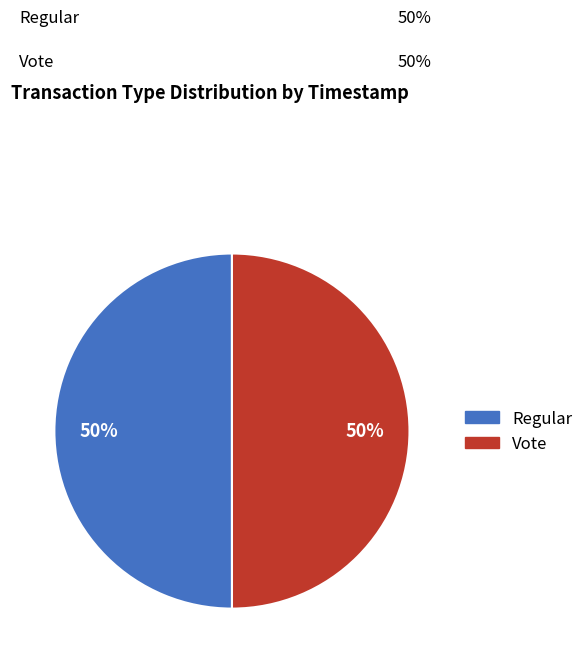

To the nearest percent, what percentage of the pie is Regular?

50%